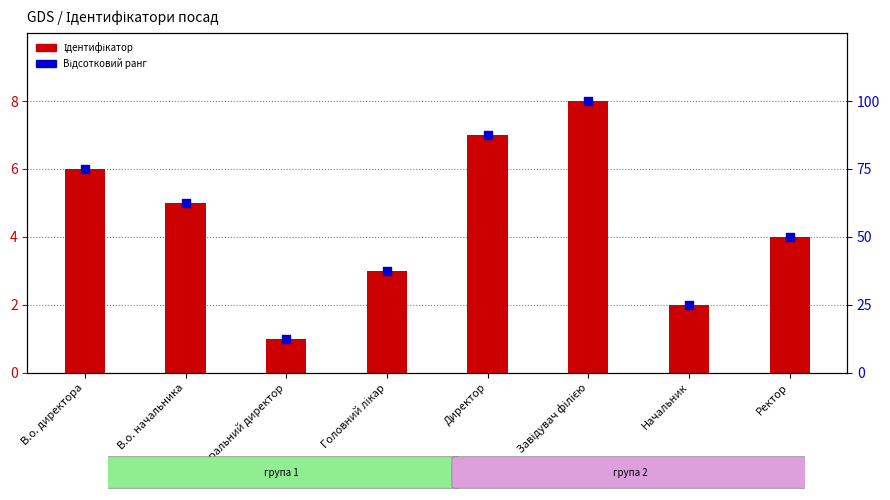

Which series has the largest total across all categories?

Відсотковий ранг